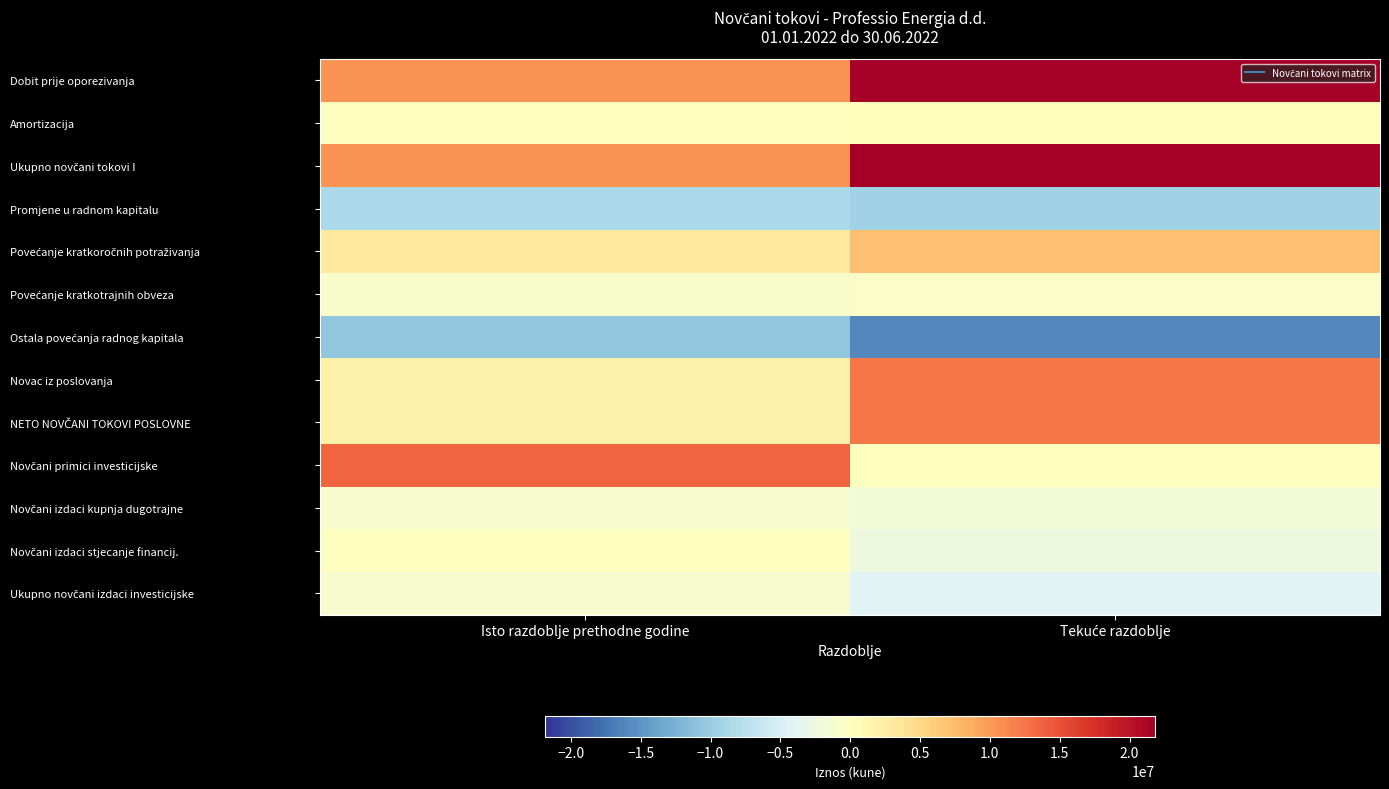

How many series are shown in this chart?

13